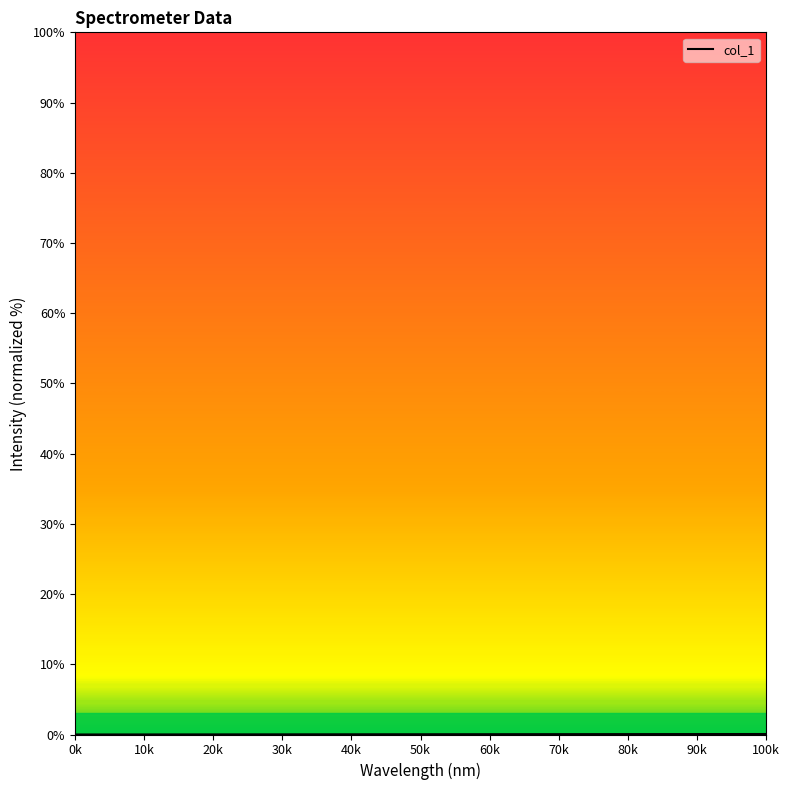

What is the maximum value shown in the chart?

100.0